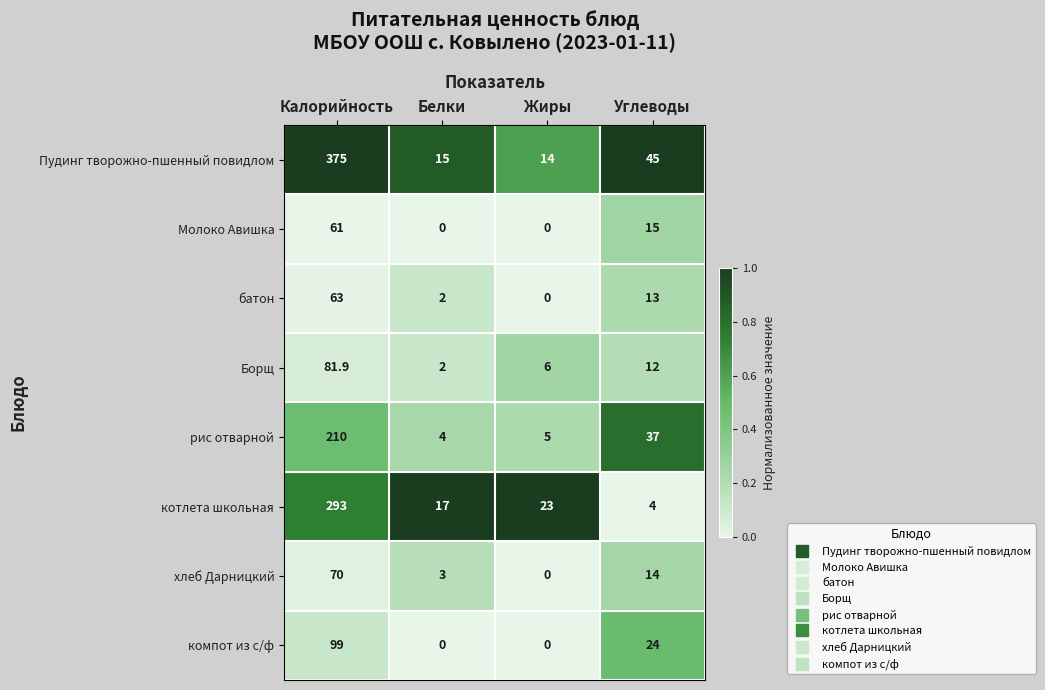

Which series has the widest spread of values?

Пудинг творожно-пшенный повидлом